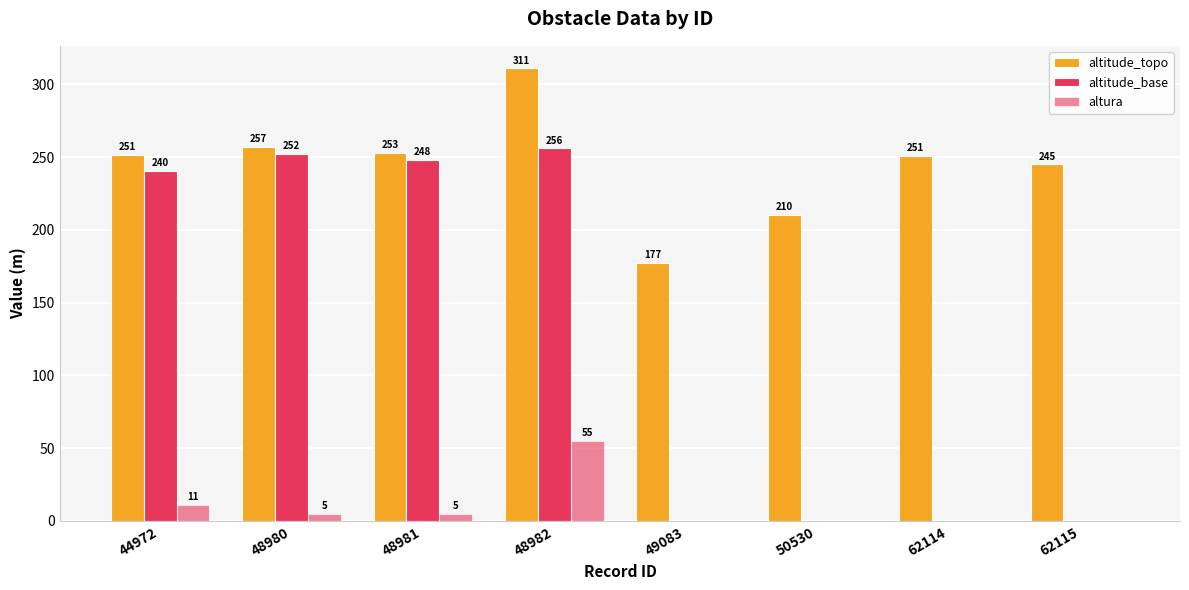

Are the bars grouped side by side (vs. stacked)?

Yes